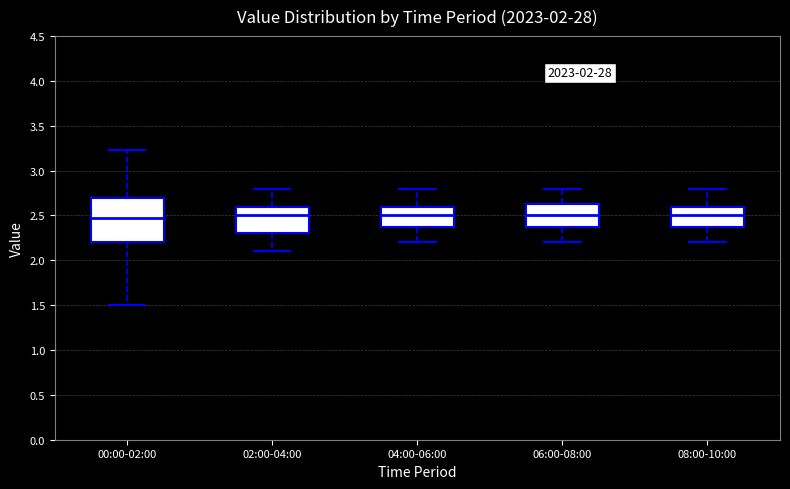

Reading left to right, transcribe this box plot: for each box, give where its median line is, the range the box spans, and where its two whiskers end, as read against the y-axis. The values are not printed on the chart, so give them approximately, as read against the axis.

00:00-02:00: median 2.45, box 2.20 to 2.70, whiskers 1.50 to 3.25
02:00-04:00: median 2.50, box 2.30 to 2.60, whiskers 2.10 to 2.80
04:00-06:00: median 2.50, box 2.40 to 2.60, whiskers 2.20 to 2.80
06:00-08:00: median 2.50, box 2.40 to 2.65, whiskers 2.20 to 2.80
08:00-10:00: median 2.50, box 2.40 to 2.60, whiskers 2.20 to 2.80